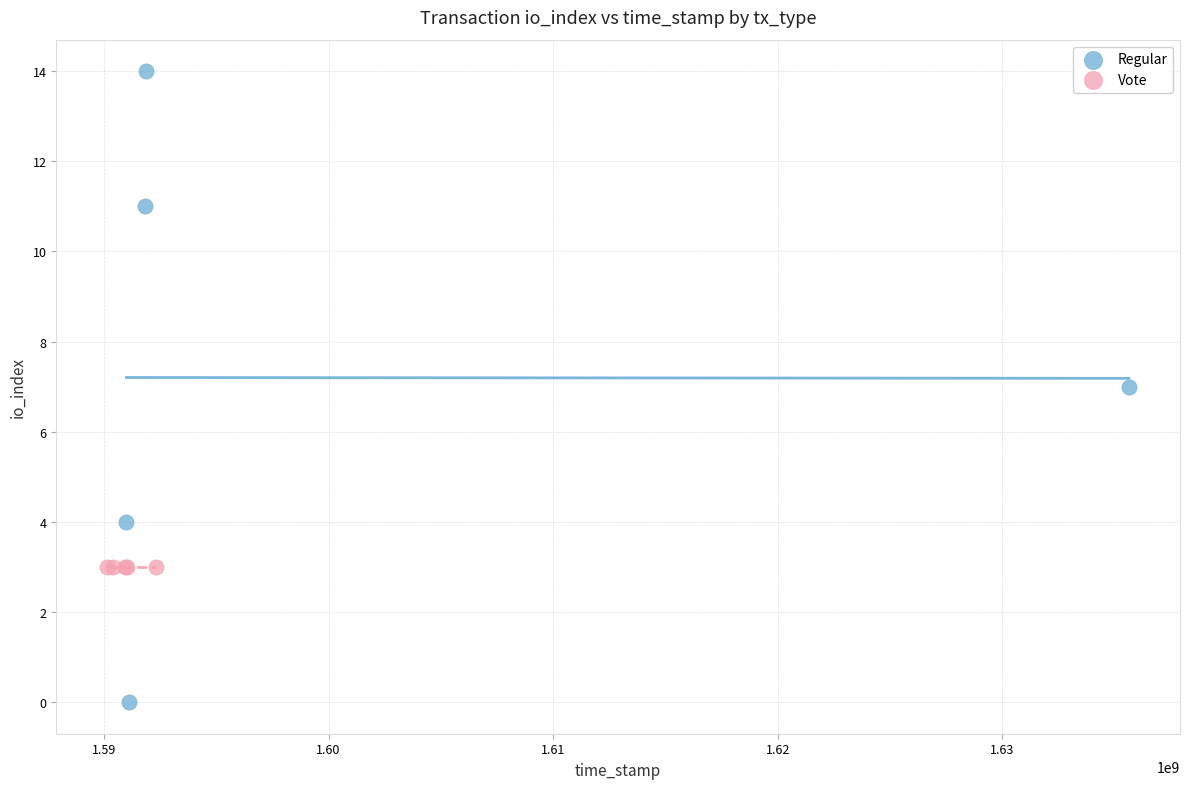

Which series reaches the minimum Y coordinate?

Regular